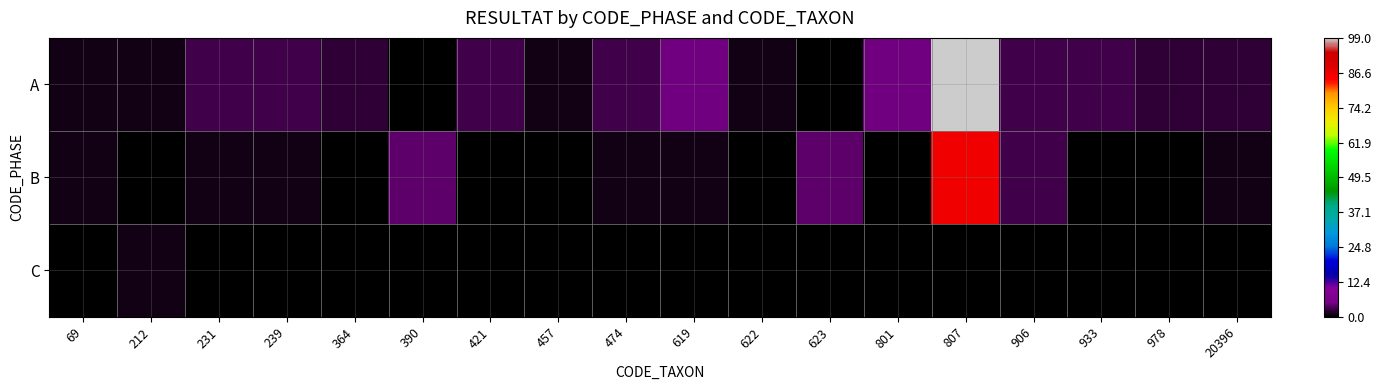

Reading left to right, list all the values displayed in this chart.

A: 69=1	212=1	231=3	239=3	364=2	390=0	421=3	457=1	474=3	619=5	622=1	623=0	801=5	807=99	906=3	933=3	978=2	20396=2
B: 69=1	212=0	231=1	239=1	364=0	390=4	421=0	457=0	474=1	619=1	622=0	623=4	801=0	807=86	906=3	933=0	978=0	20396=1
C: 69=0	212=1	231=0	239=0	364=0	390=0	421=0	457=0	474=0	619=0	622=0	623=0	801=0	807=0	906=0	933=0	978=0	20396=0